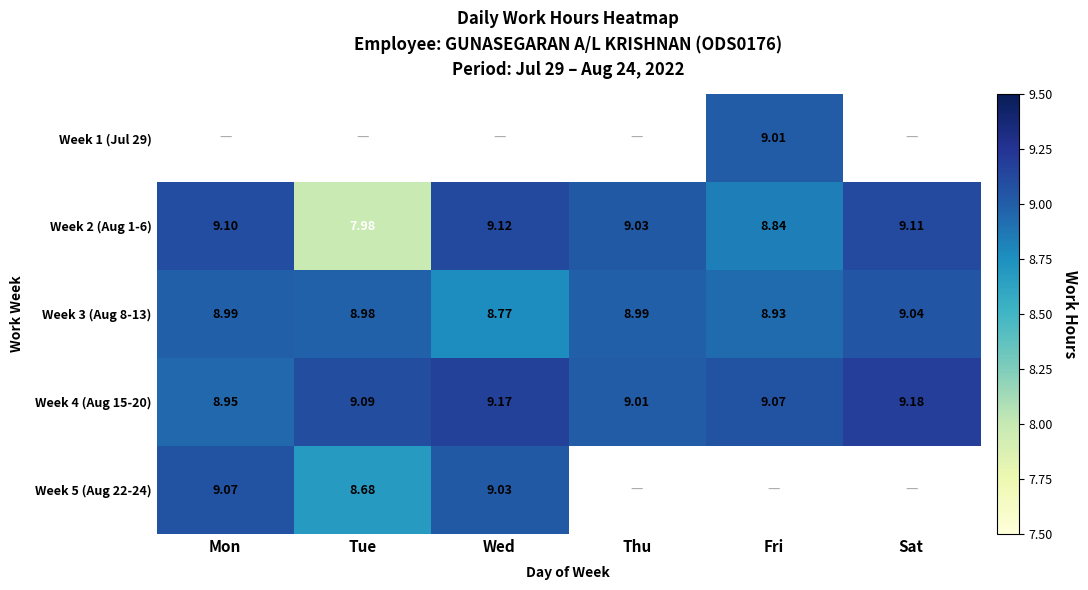

Between Sat and Tue, which is larger?

Tue